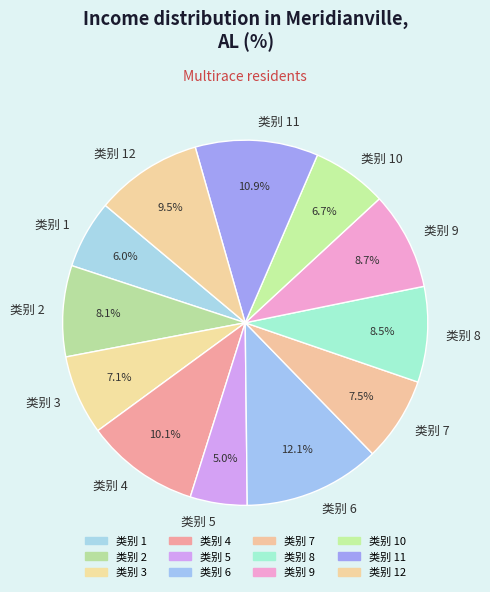

How many slices are in this pie chart?

12